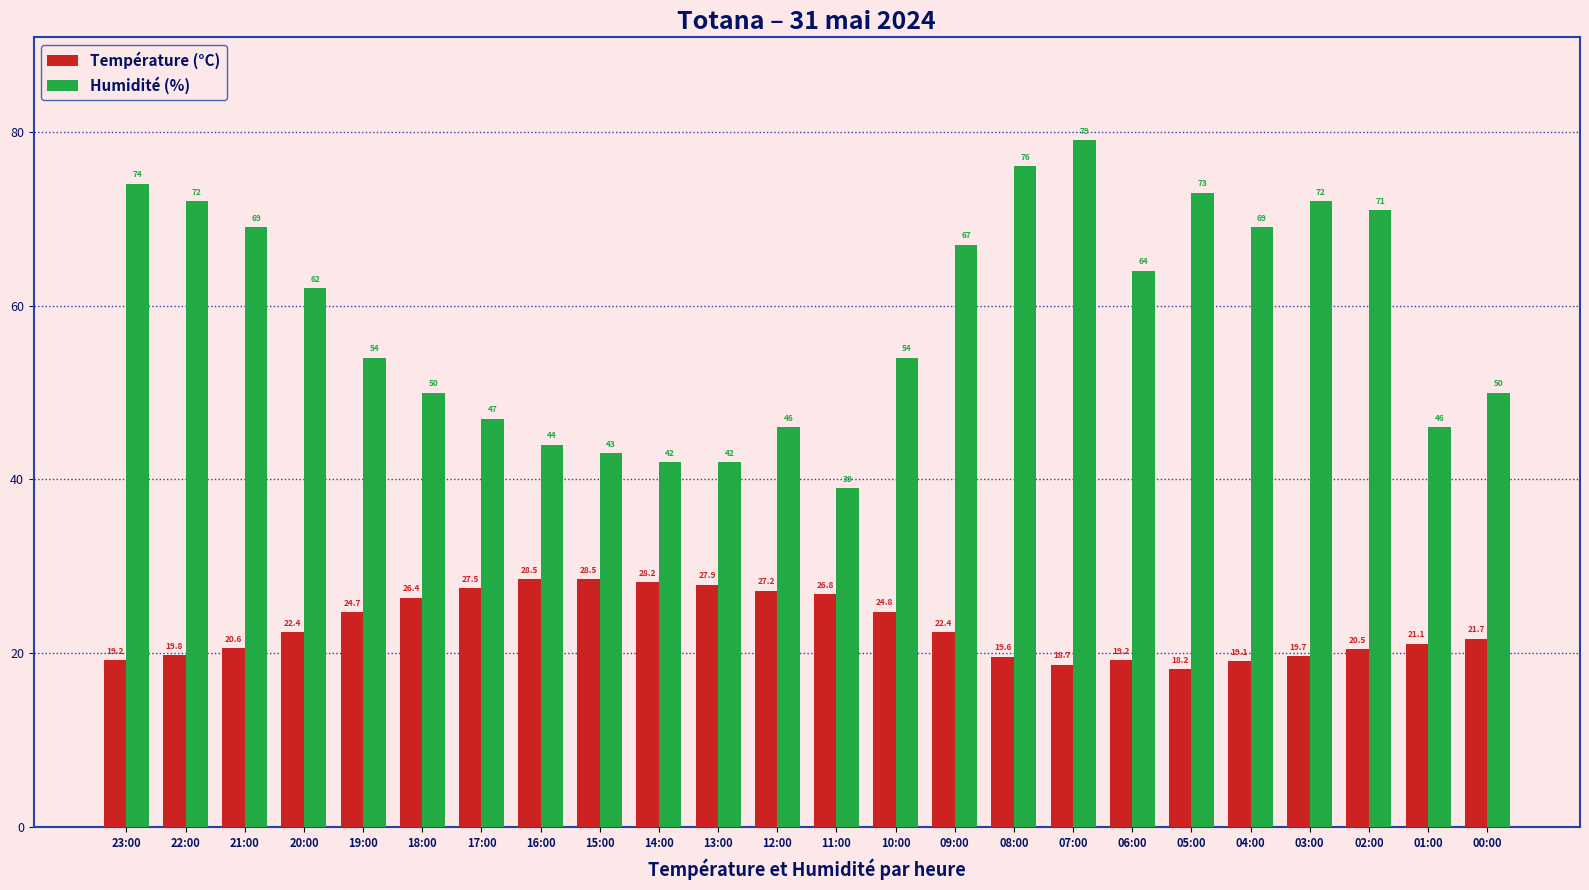

What is the label of the 8th bar from the left?

16:00